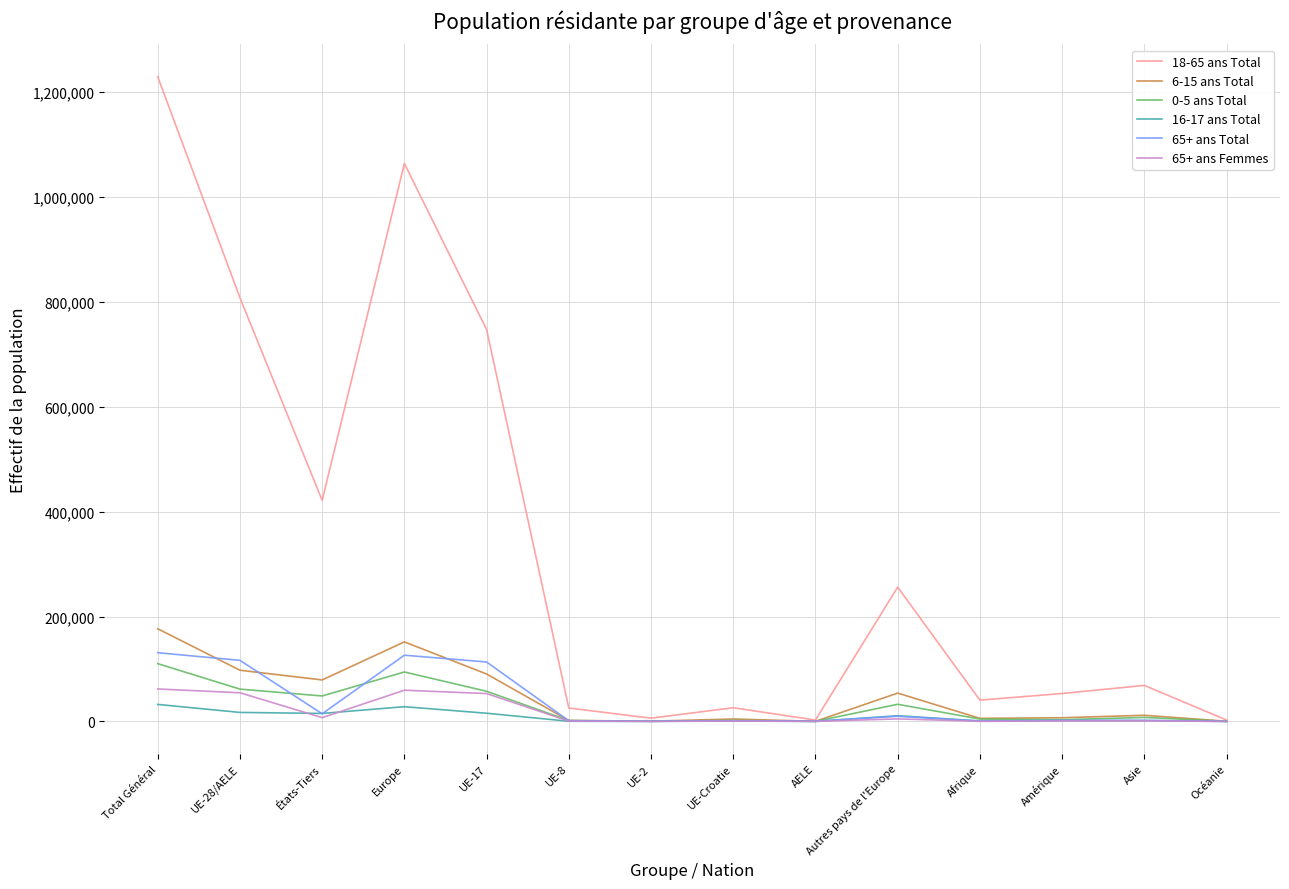

What is the maximum value shown in the chart?

1229689